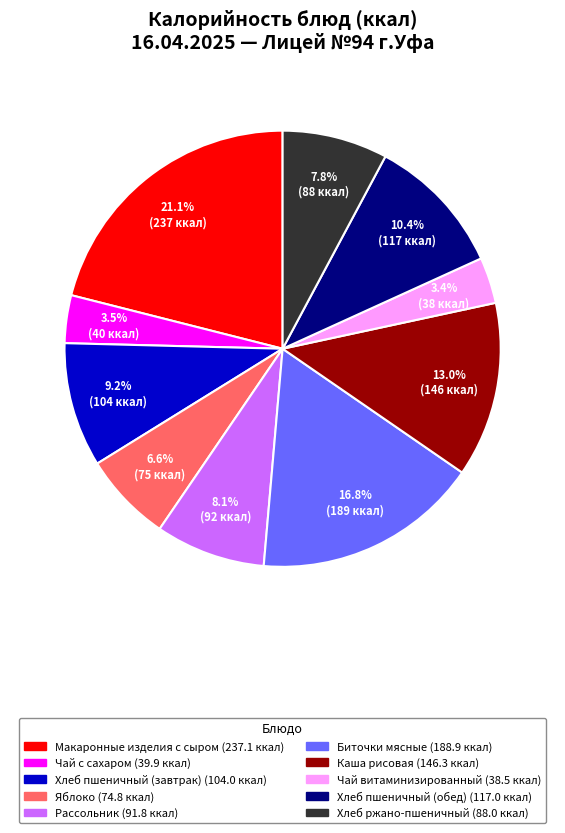

Is the sum of Хлеб ржано-пшеничный and Яблоко greater than half?

No